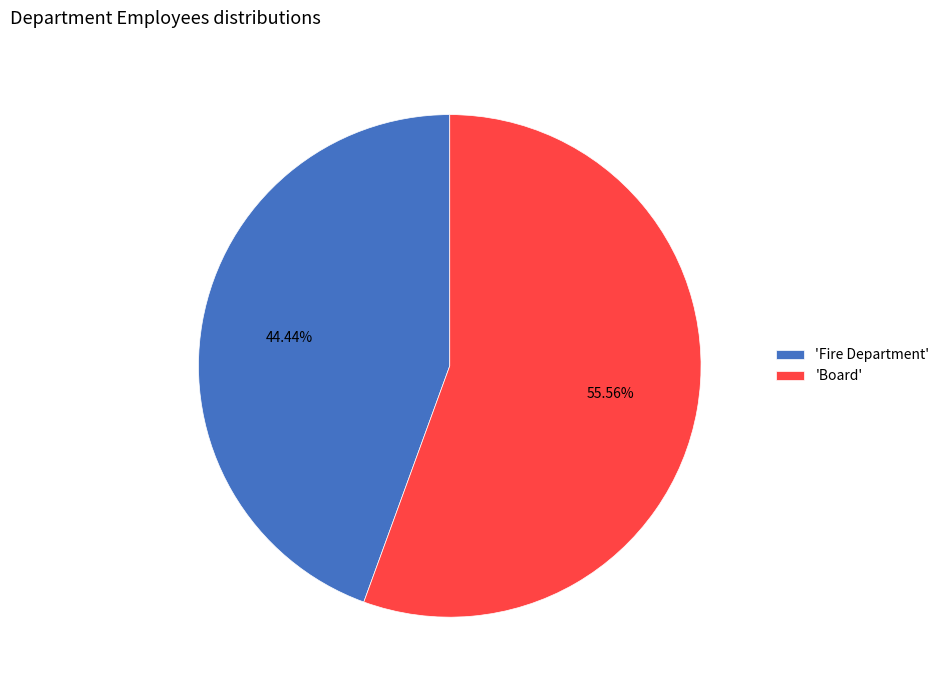

Rank the categories by value from lowest to highest.

'Fire Department', 'Board'